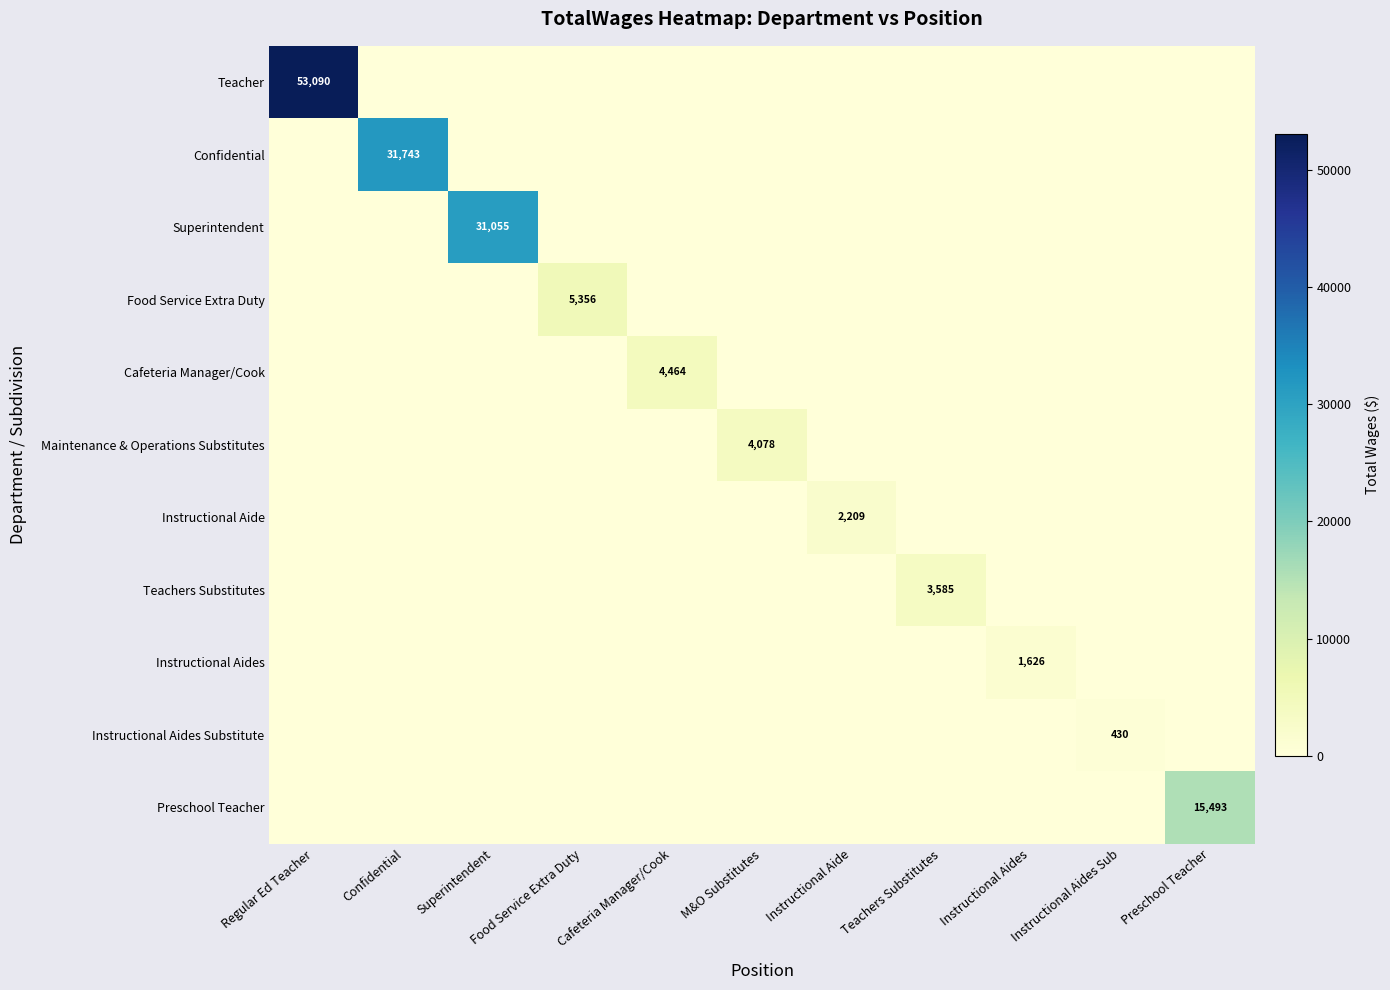

True or false: Instructional Aide has a value of 2209 at Instructional Aide.

True